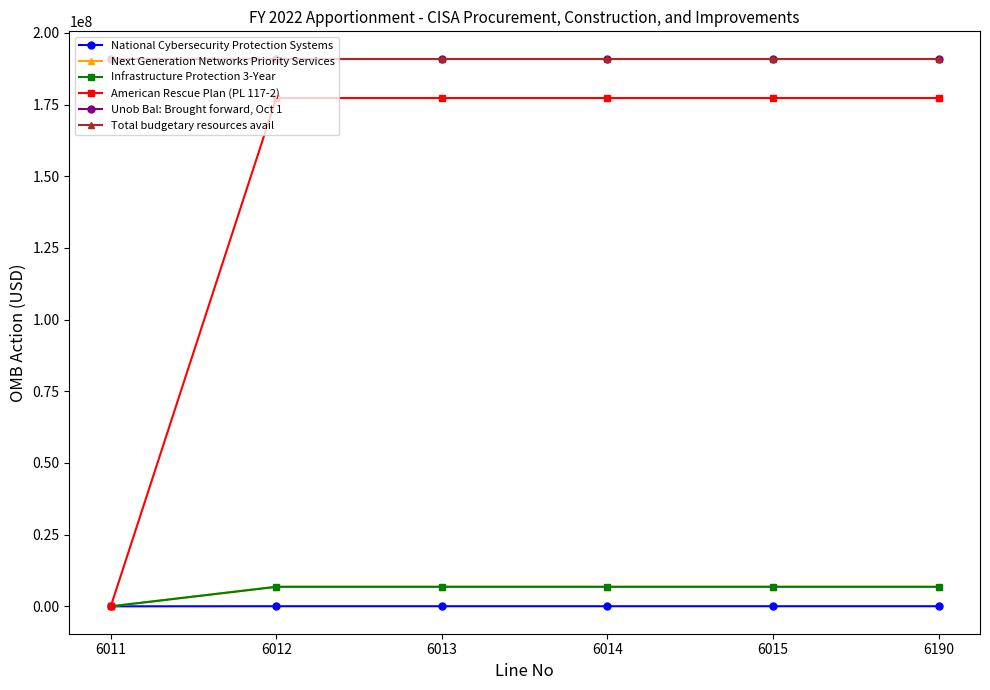

The value of American Rescue Plan (PL 117-2) at 6013 is 47052056. True or false?

False